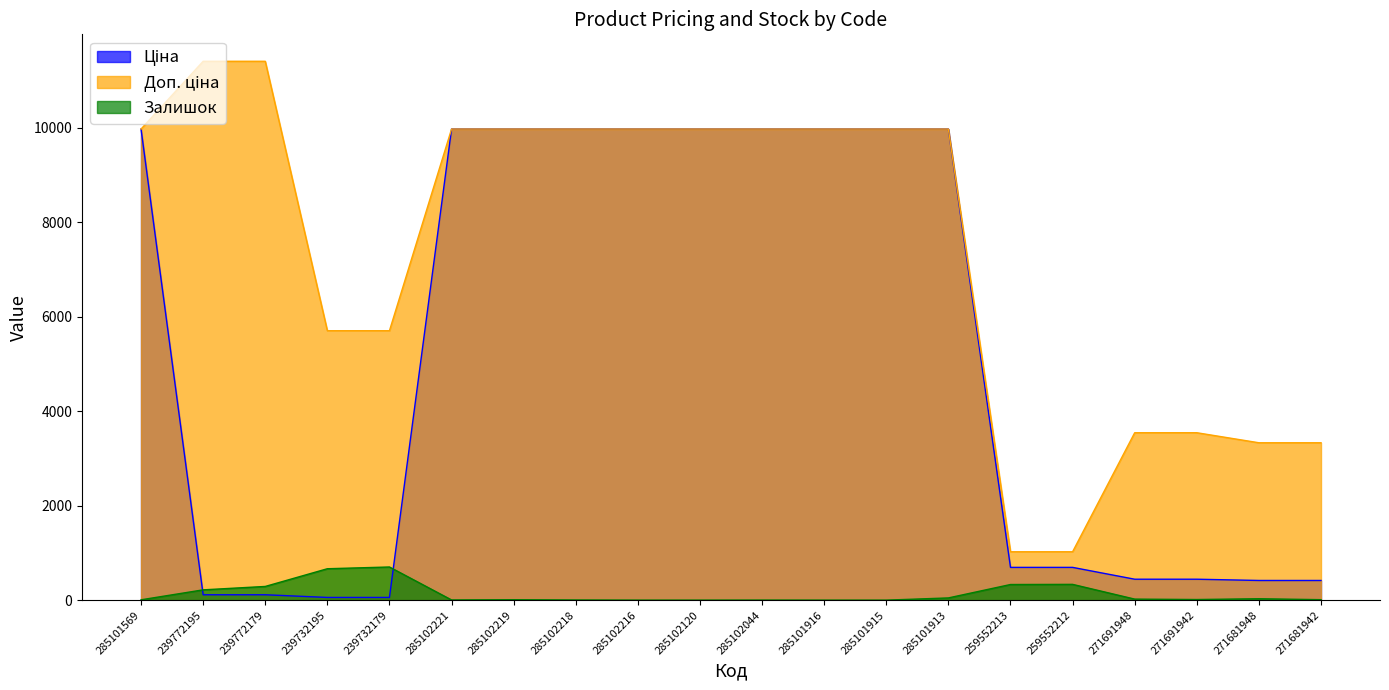

Is it true that Залишок equals 12.1 at 271681948?

False